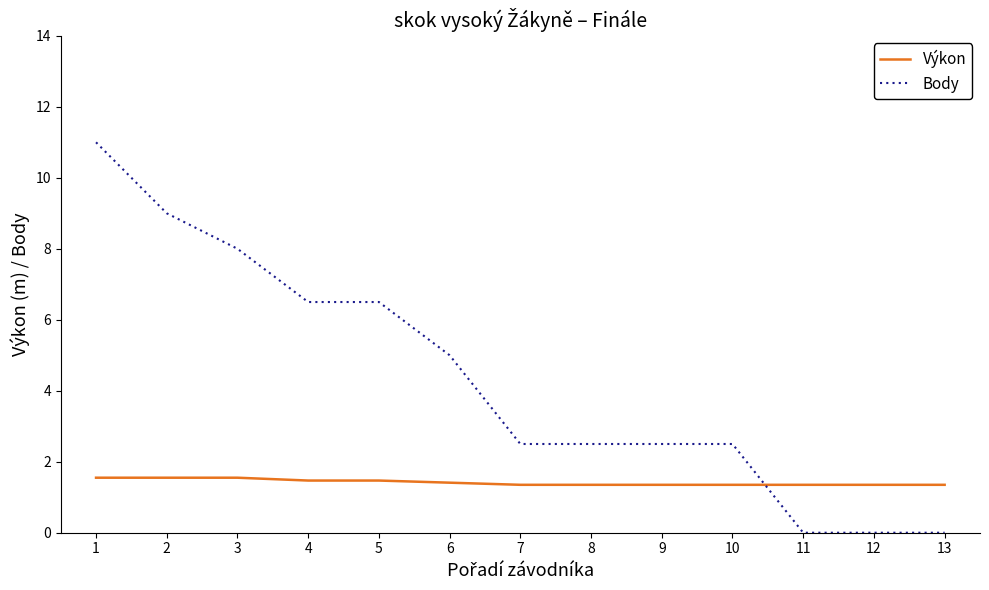

After their last crossing, which series has the higher values: Výkon or Body?

Výkon